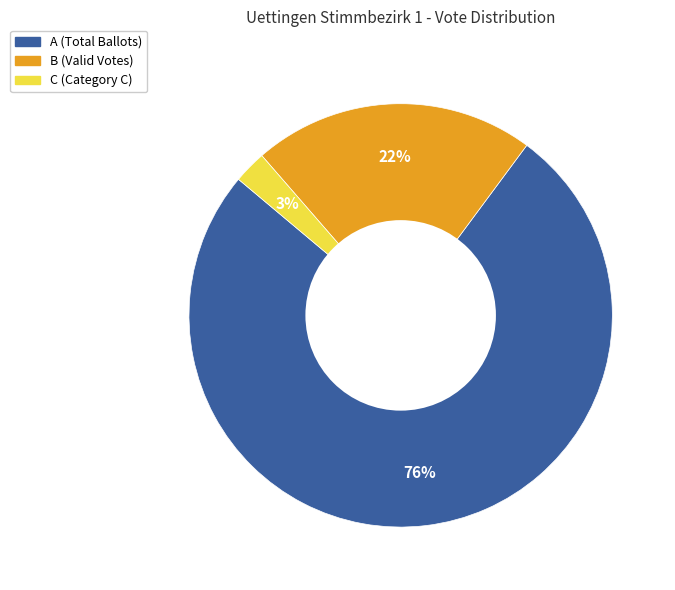

Is there a majority slice in this chart?

Yes